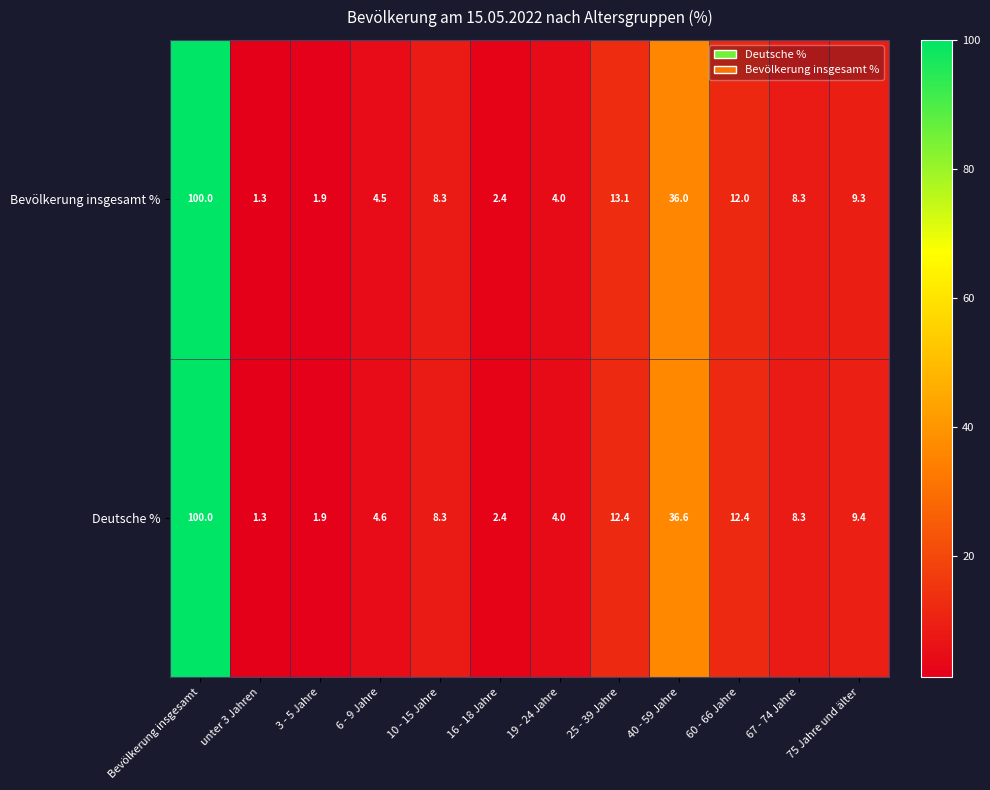

At which category is the sum across all series the highest?

Bevölkerung insgesamt